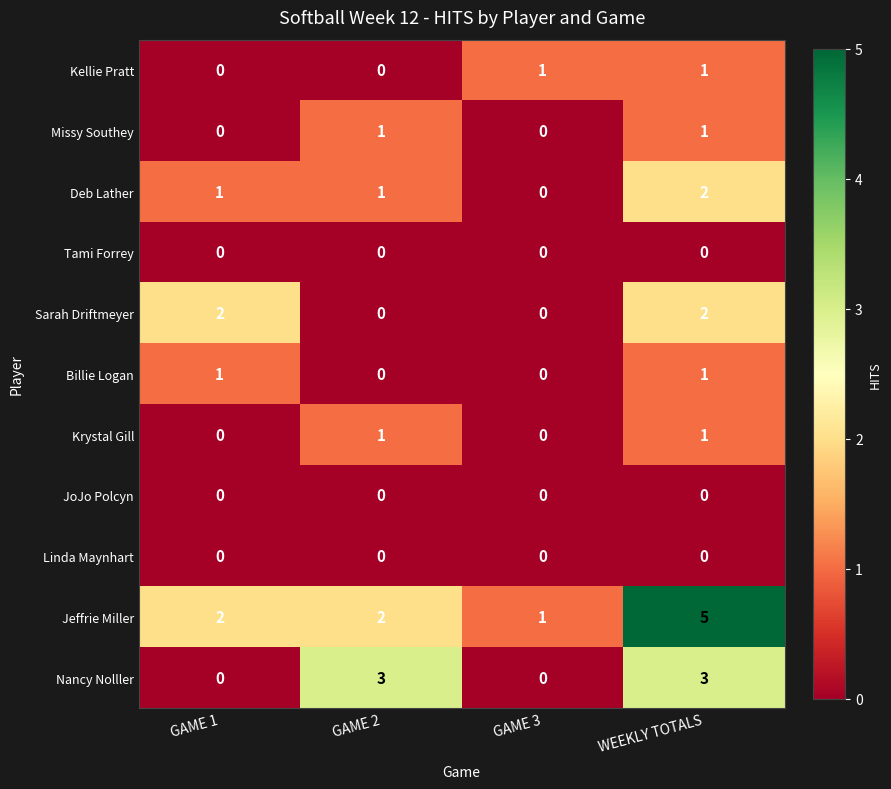

At which category is the sum across all series the highest?

WEEKLY TOTALS